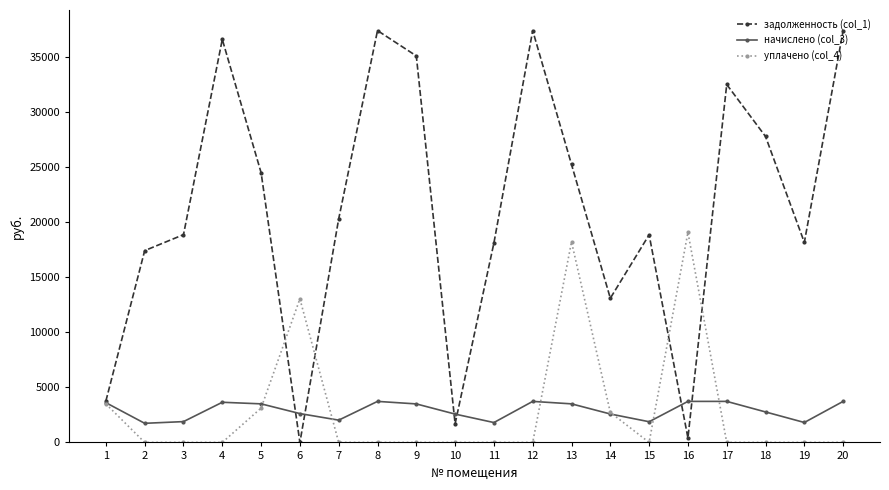

What are all the series names shown in the legend?

задолженность (col_1), начислено (col_3), уплачено (col_4)